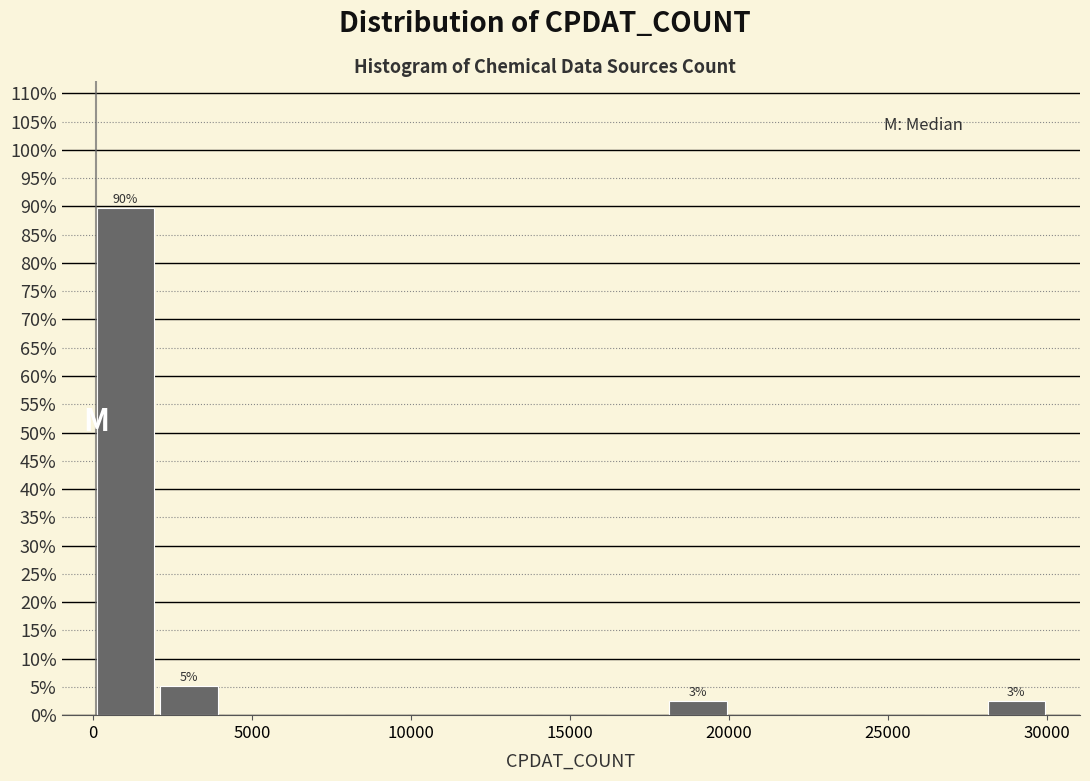

Which range on the x-axis has the tallest bar?

0 to 2000